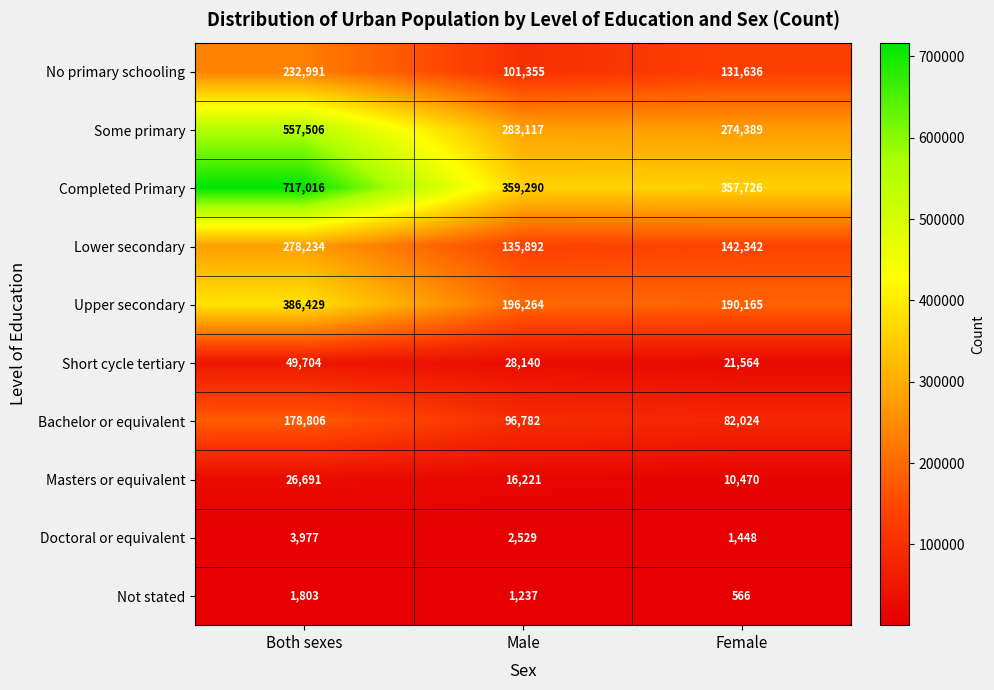

How many data points does each series have?

3